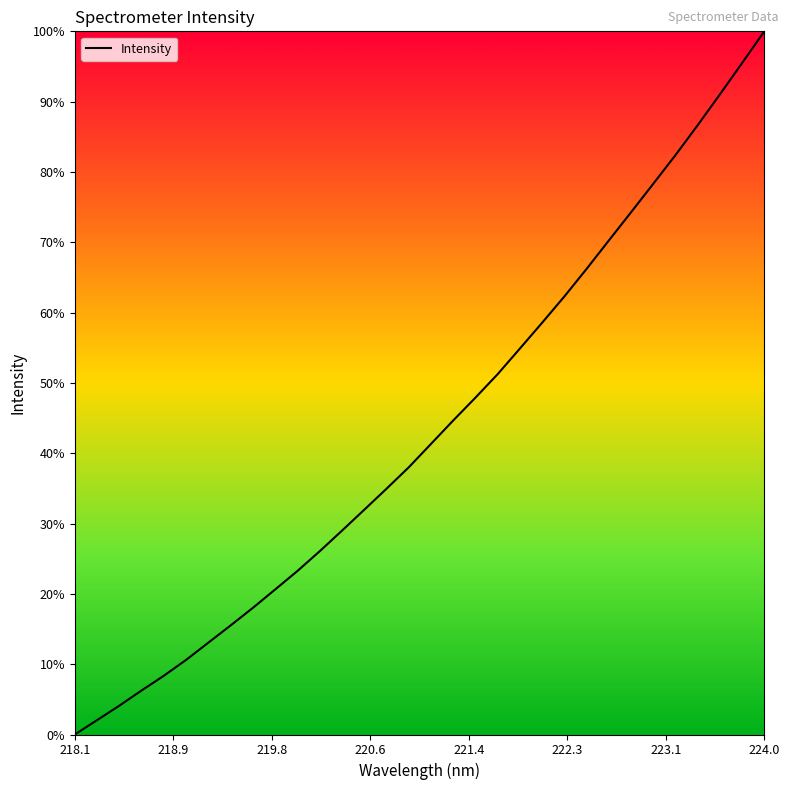

What is the greatest value displayed?

100.0